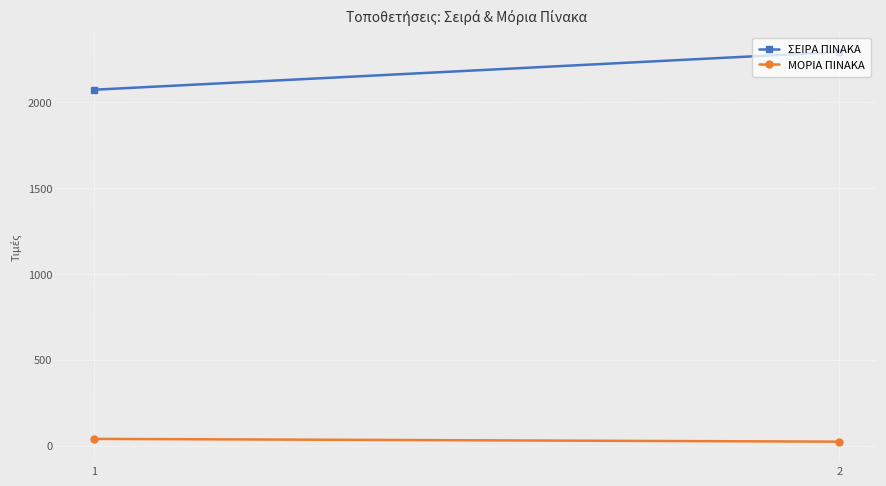

The ΜΟΡΙΑ ΠΙΝΑΚΑ series shows 39.4 at 1. True or false?

True